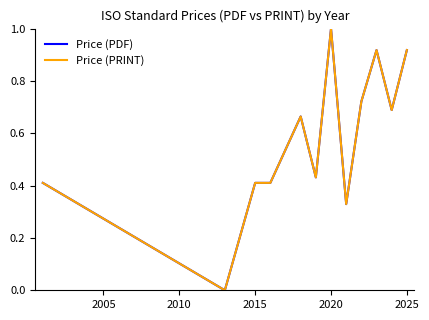

Does the chart have visible grid lines?

No